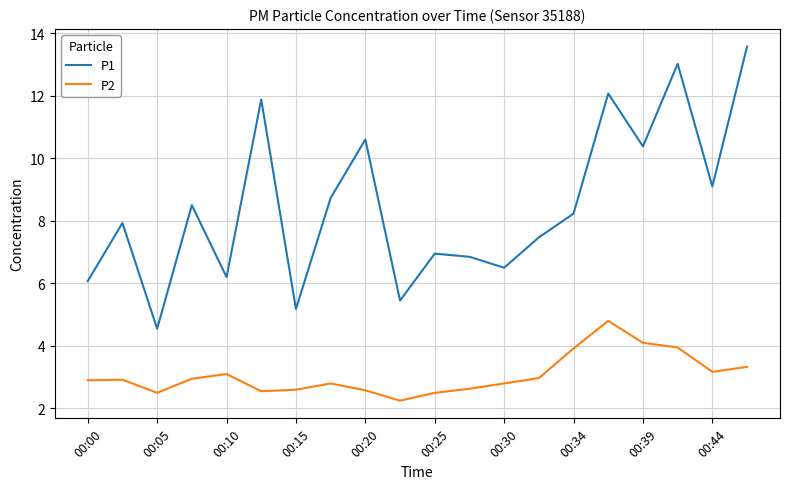

True or false: P2 and P1 cross at least once.

False